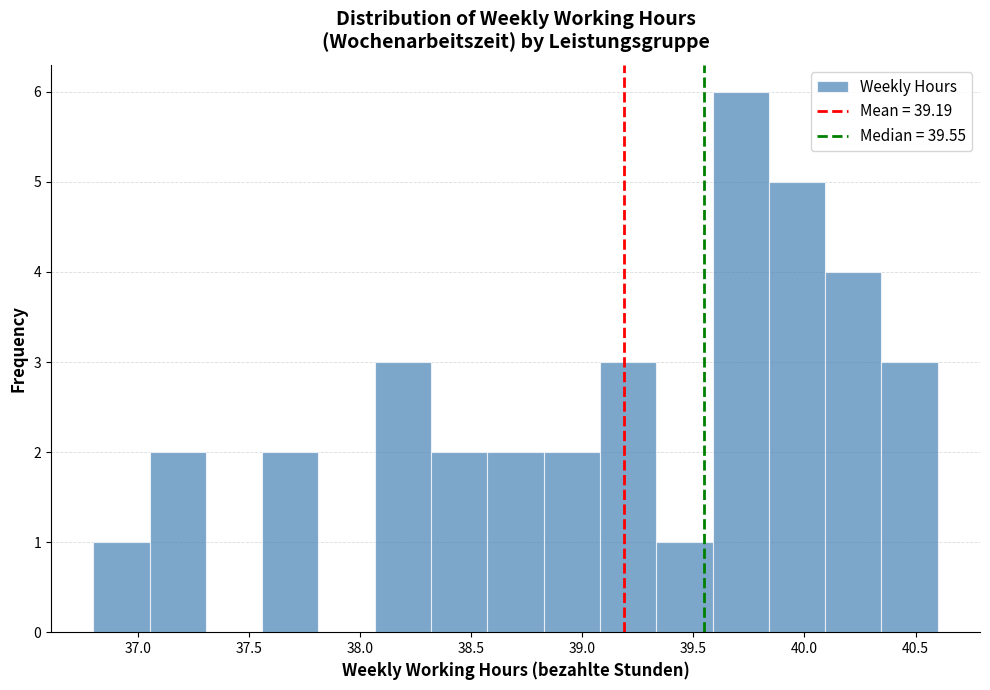

How tall is the bar that spans 40.35 to 40.60 on the x-axis? Neither the bar edges nor the heights are printed on the chart, so give them approximately, as read against the axes.

3